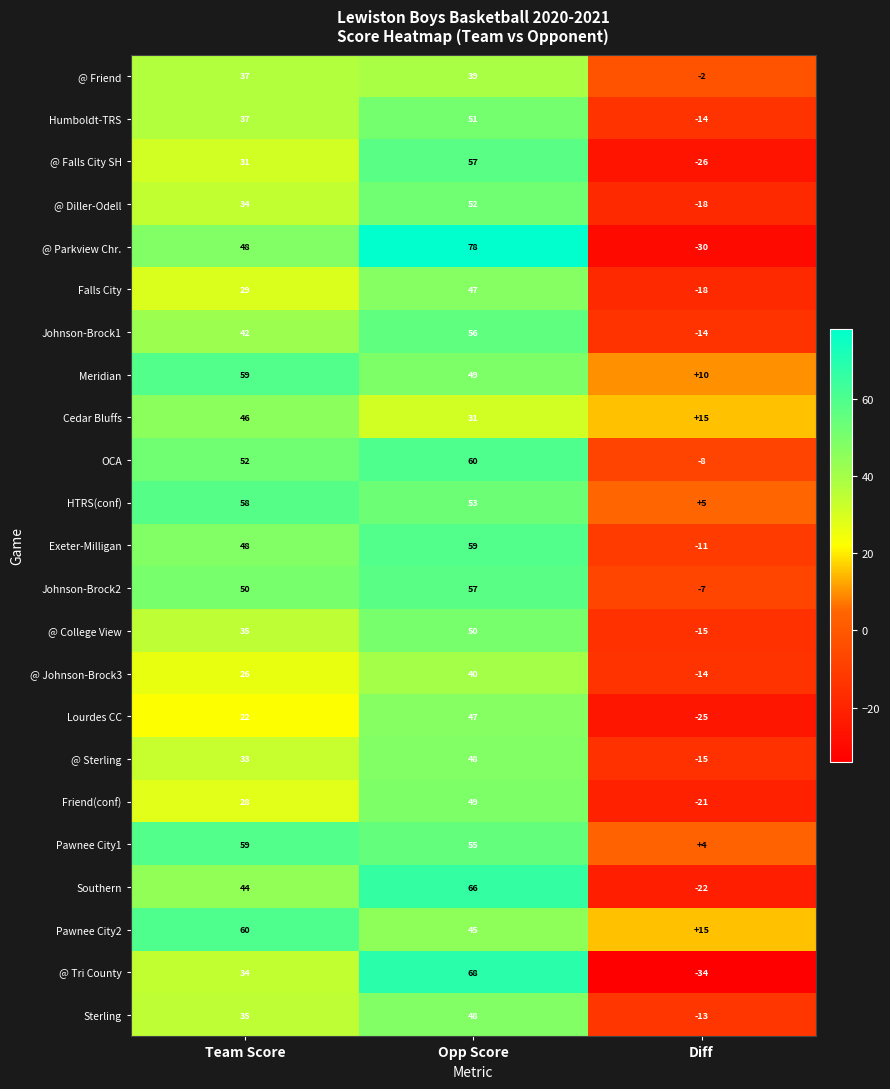

How many Exeter-Milligan values are between -11 and 59?

3